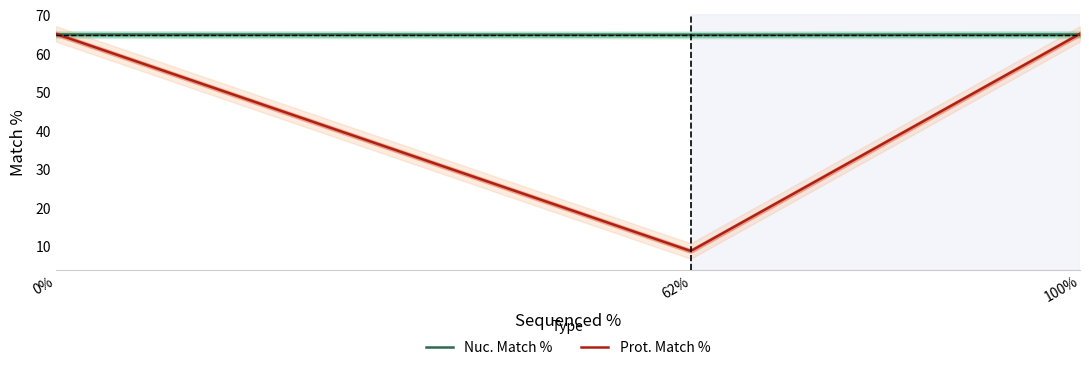

At how many categories does at least one series exceed 48?

3